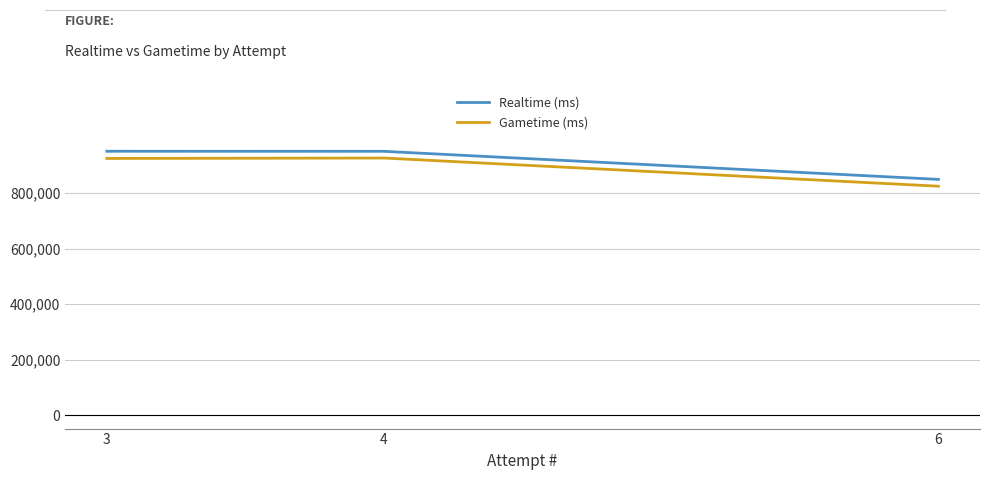

Is it true that Realtime (ms) equals 950759 at 3?

True